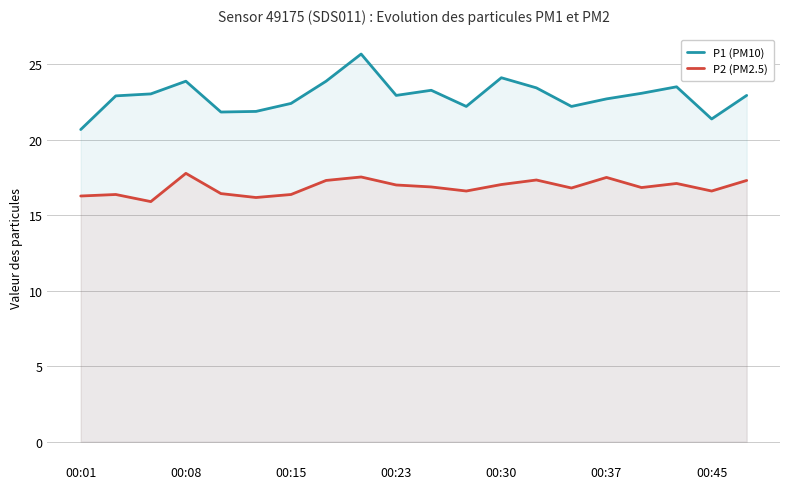

What is the lowest value of the P2 (PM2.5) series?

15.9